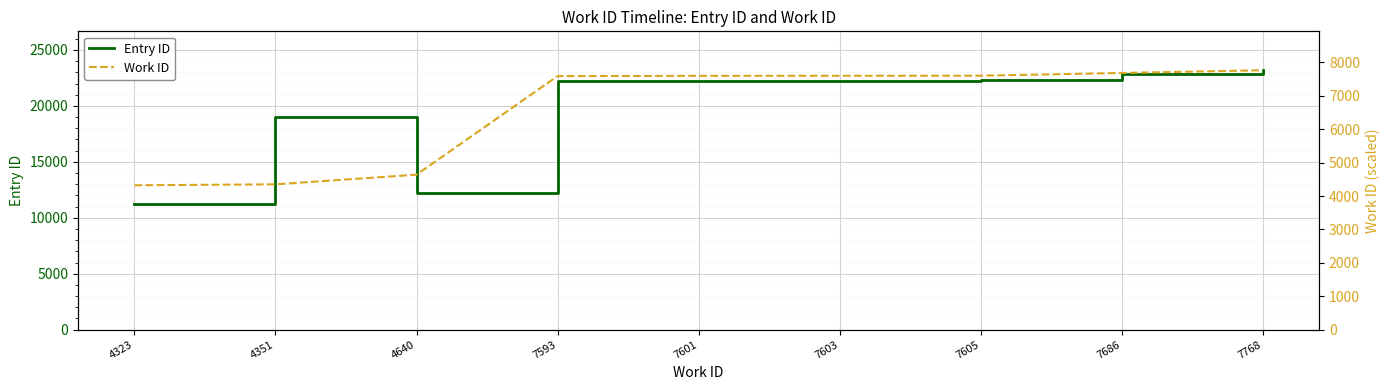

Between 7603 and 7605, which series saw the biggest shift?

Entry ID